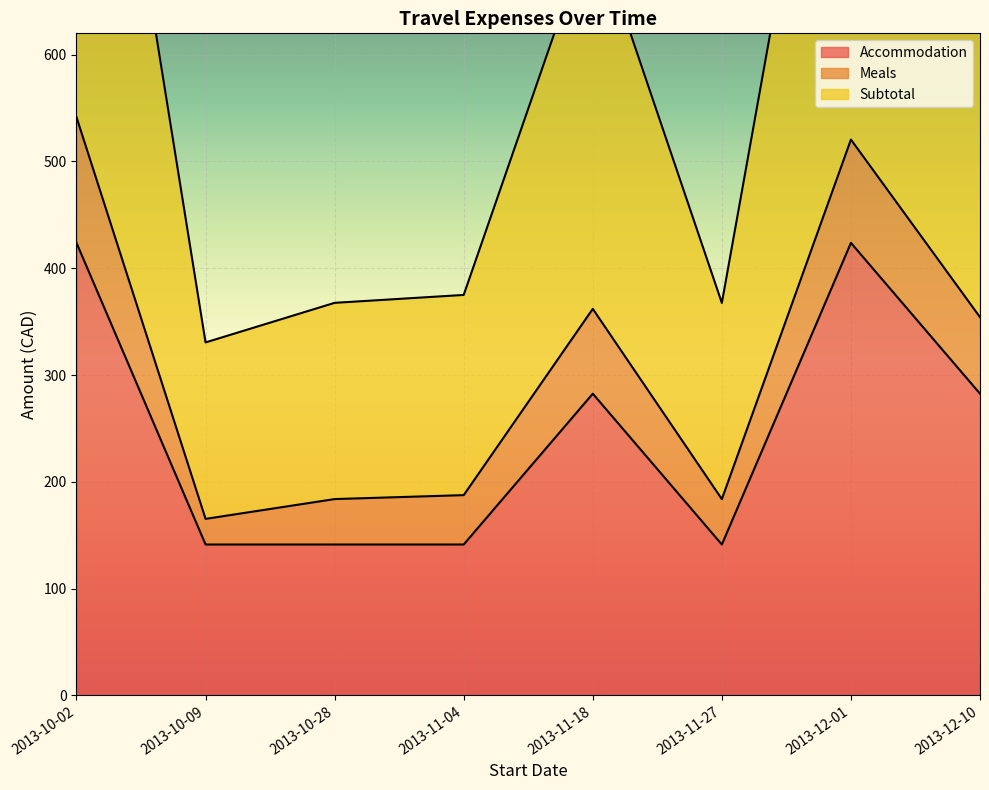

Where does the Accommodation series first go above 282?

2013-10-02